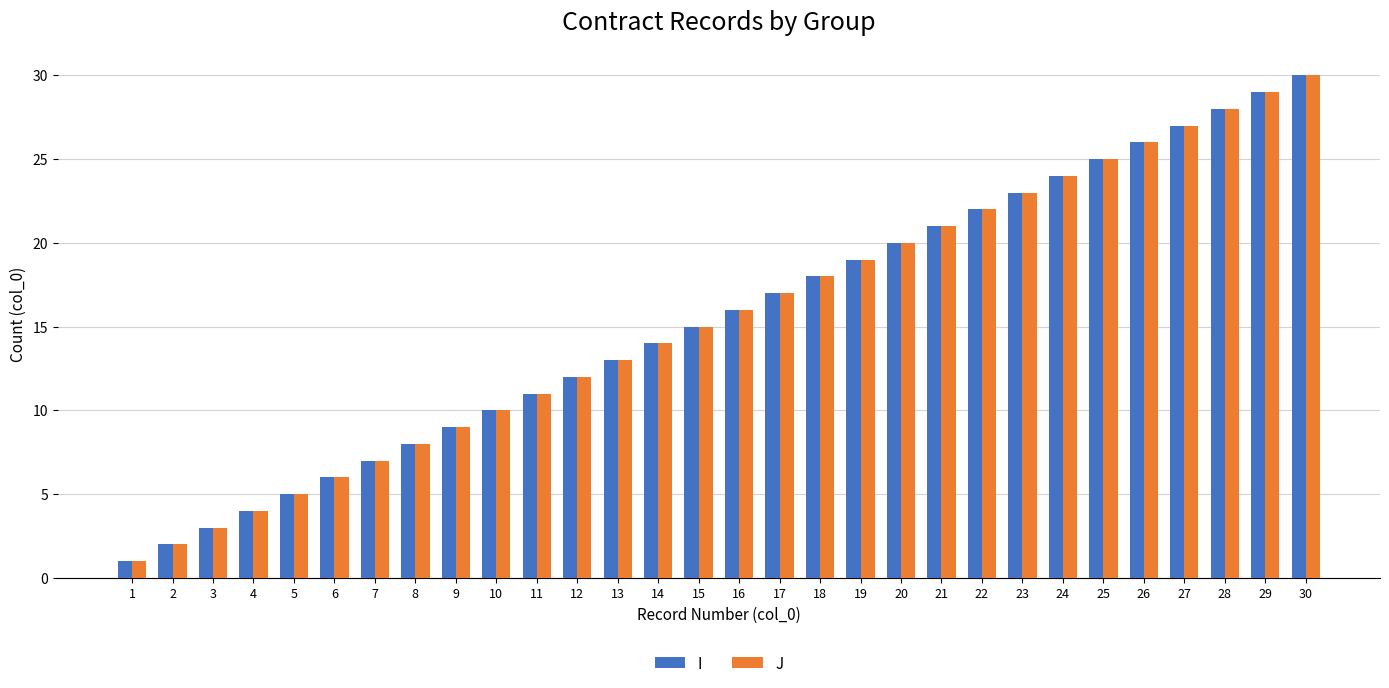

How many data points in I are less than 16?

15